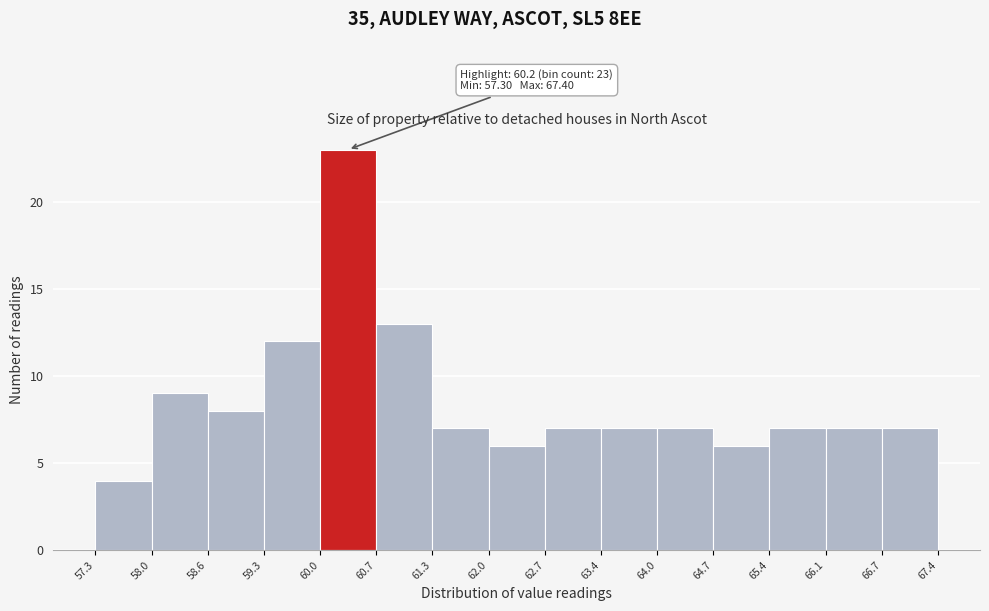

Over which range of the x-axis is the bar tallest?

60.0 to 60.7